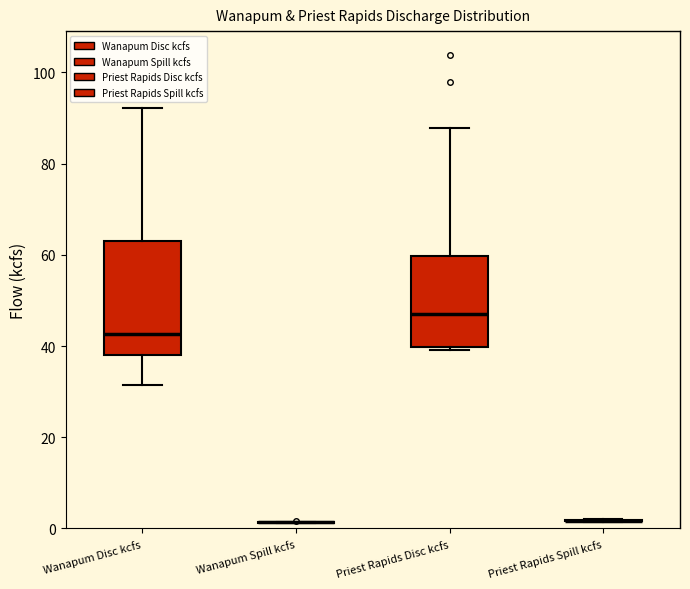

Reading left to right, transcribe this box plot: for each box, give where its median line is, the range the box spans, and where its two whiskers end, as read against the y-axis. The values are not printed on the chart, so give them approximately, as read against the axis.

Wanapum Disc kcfs: median 42, box 38 to 62, whiskers 32 to 92
Wanapum Spill kcfs: box collapsed to a line at 2, whiskers 2 to 2
Priest Rapids Disc kcfs: median 48, box 40 to 60, whiskers 40 to 88
Priest Rapids Spill kcfs: box collapsed to a line at 2, whiskers 2 to 2